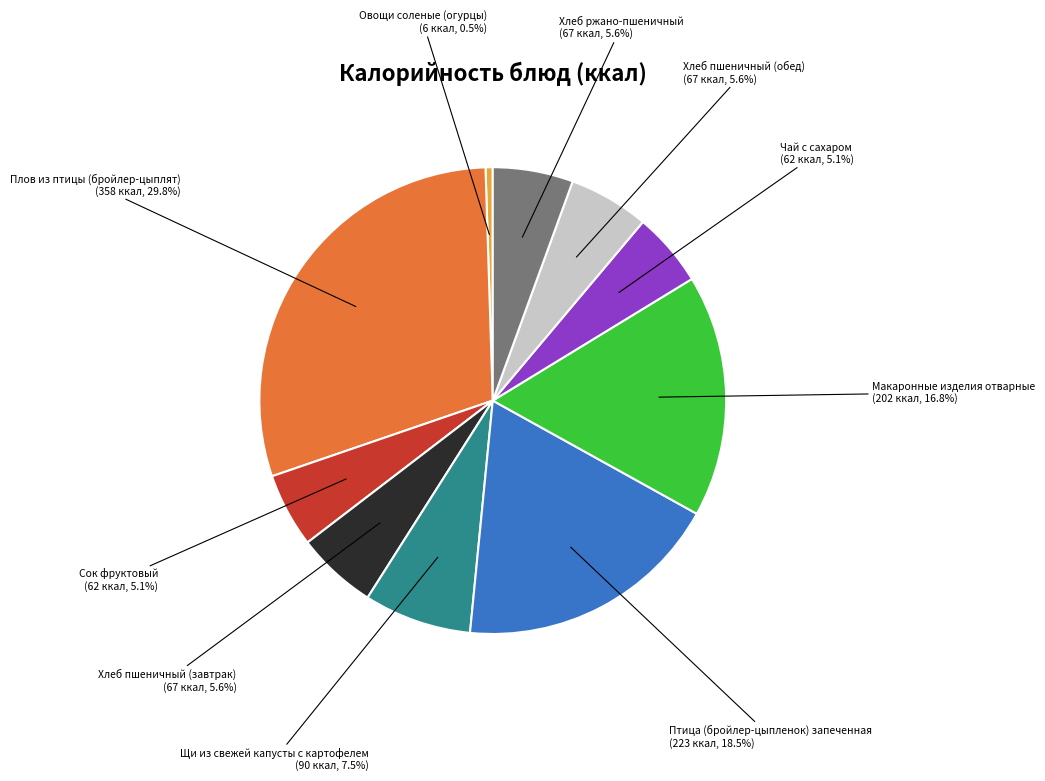

Is there any slice that represents more than half of the pie?

No